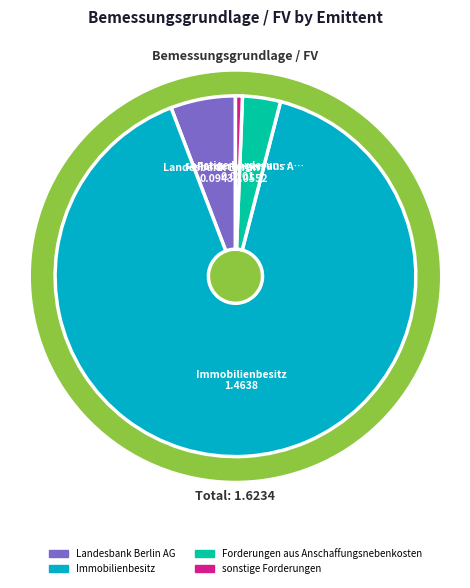

What is the ratio of the value at Landesbank Berlin AG to the value at Immobilienbesitz?

0.1